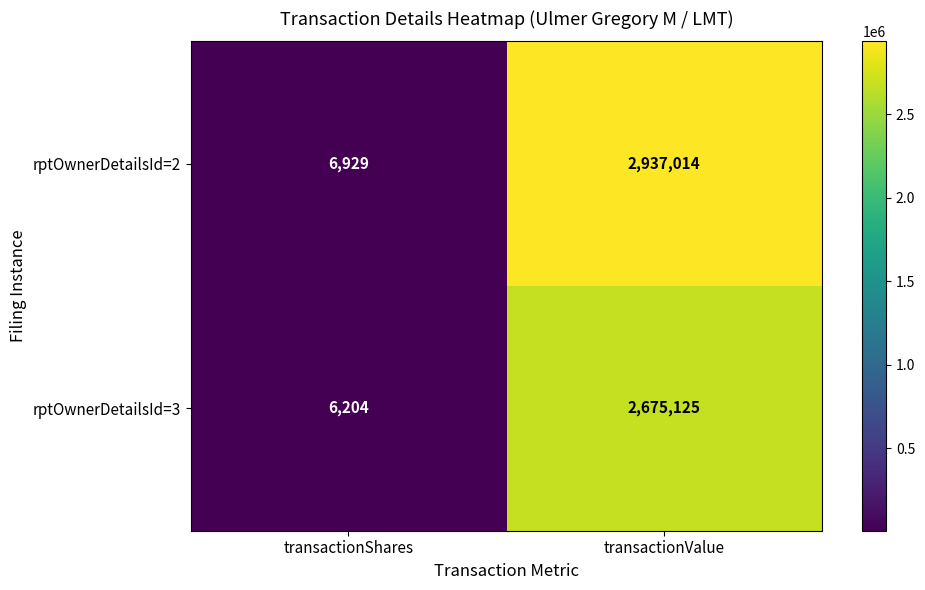

What is the average value of the rptOwnerDetailsId=2 series?

1471972